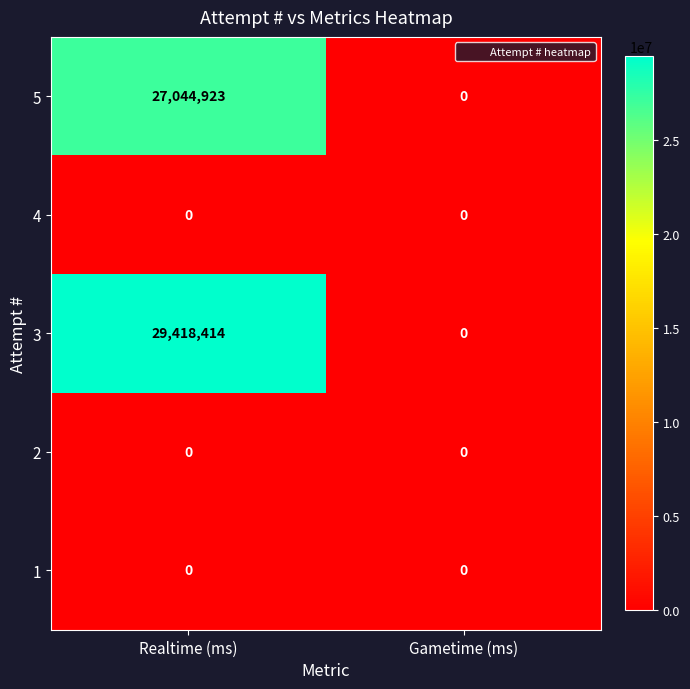

List the labels in order of 3 value, largest first.

Realtime (ms), Gametime (ms)